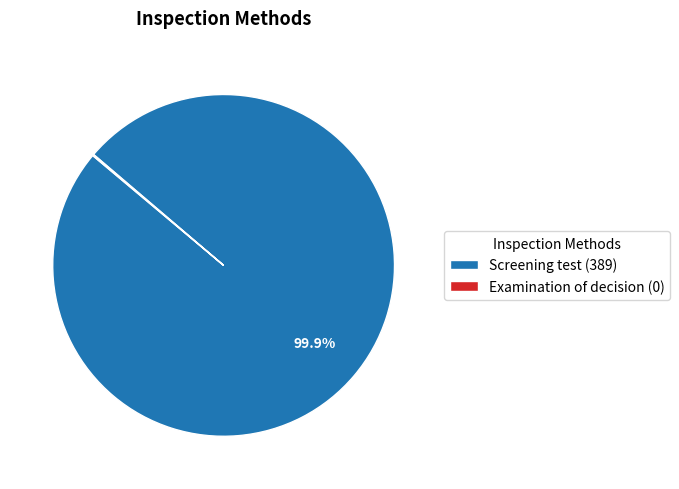

To the nearest percent, what is the difference between the largest and smallest slice percentages?

100%